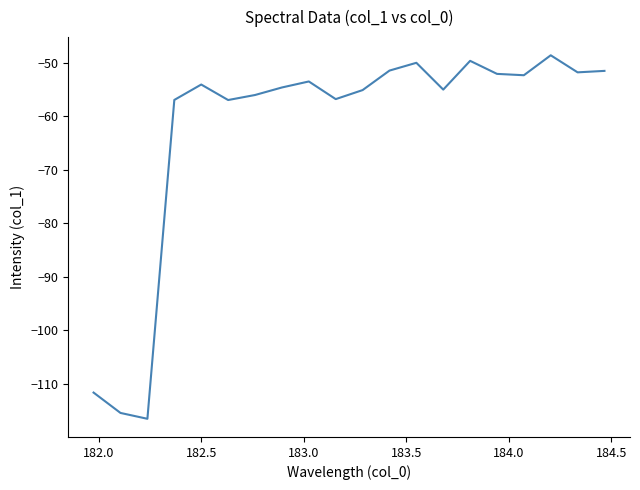

True or false: the data has more than 2 interior local peaks.

True